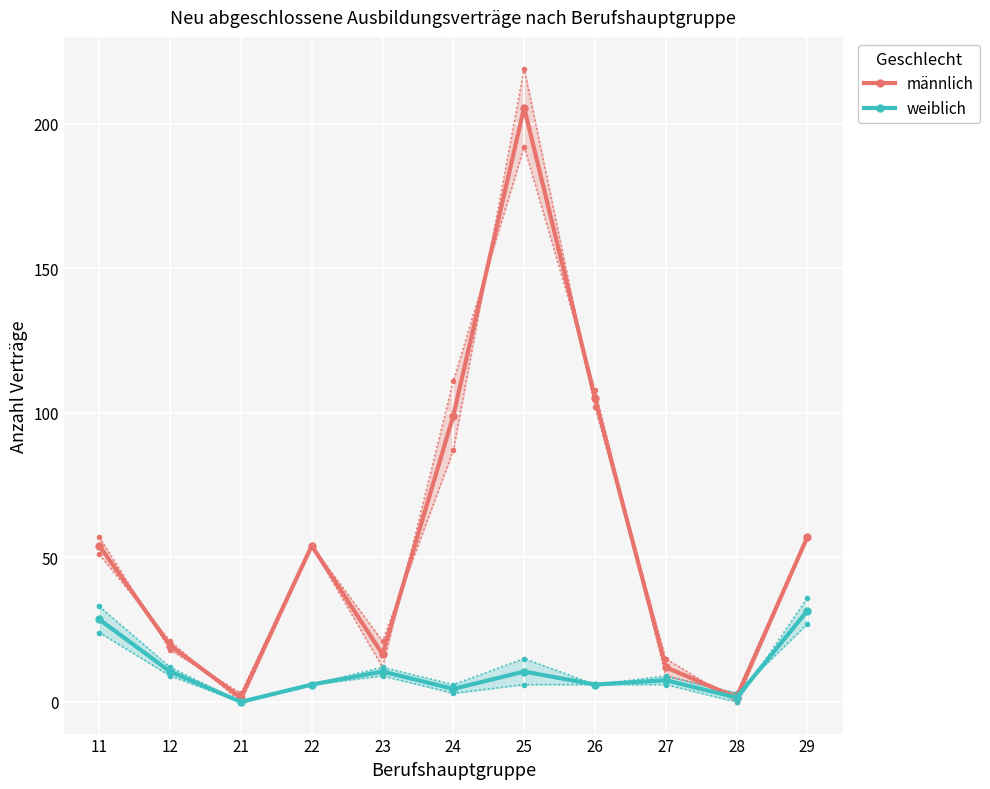

How many lines are shown in the chart?

2